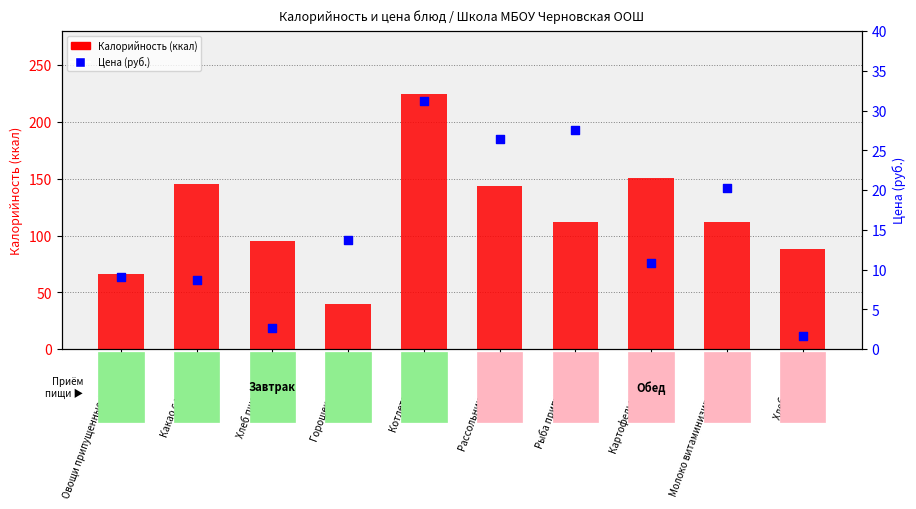

Which series has the largest total across all categories?

Калорийность